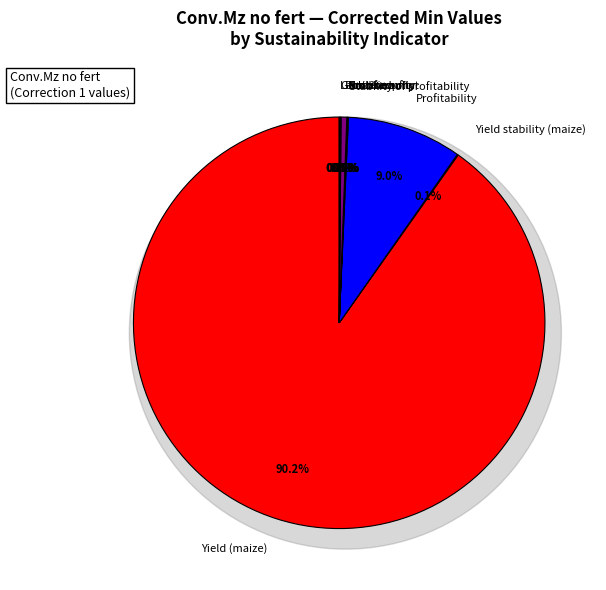

Which slice represents more than half of the pie?

Yield (maize)